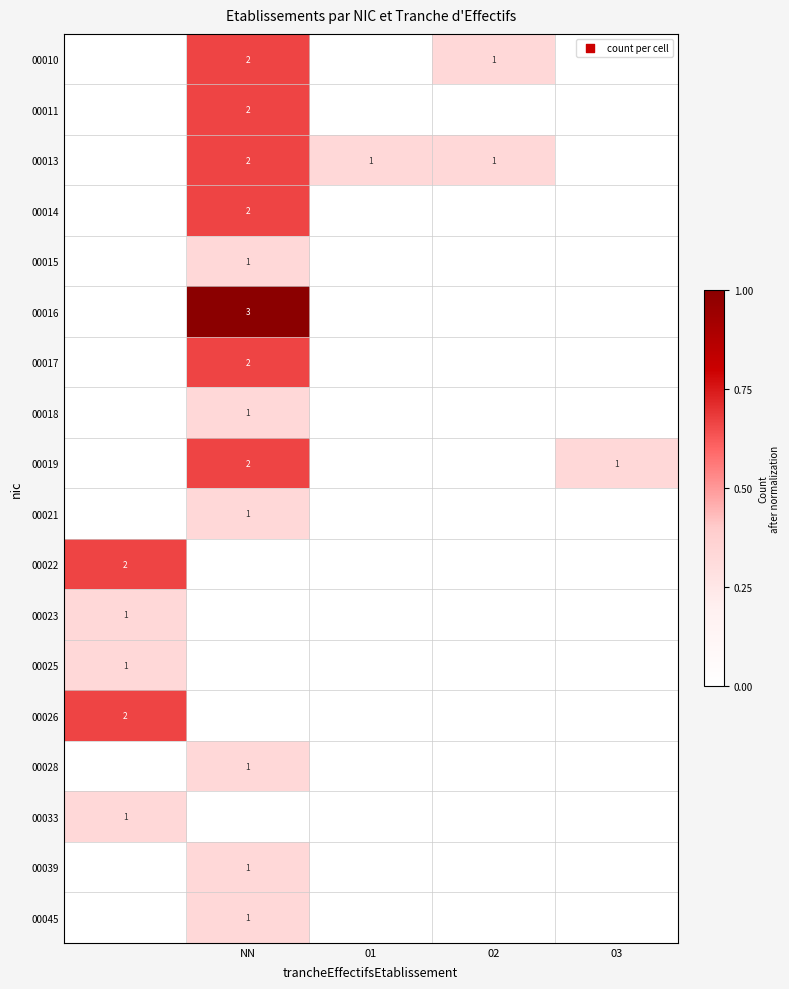

The 00045 series shows 1 at NN. True or false?

True